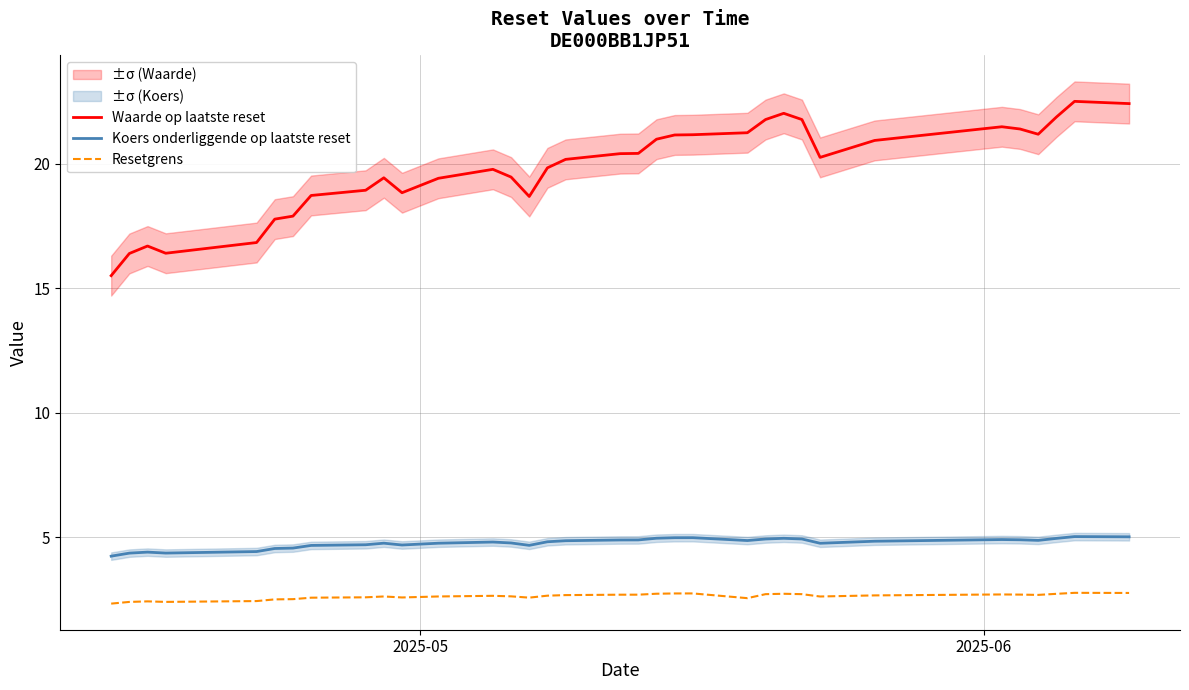

Rank the series by their maximum value, from lowest to highest.

Resetgrens, Koers onderliggende op laatste reset, Waarde op laatste reset